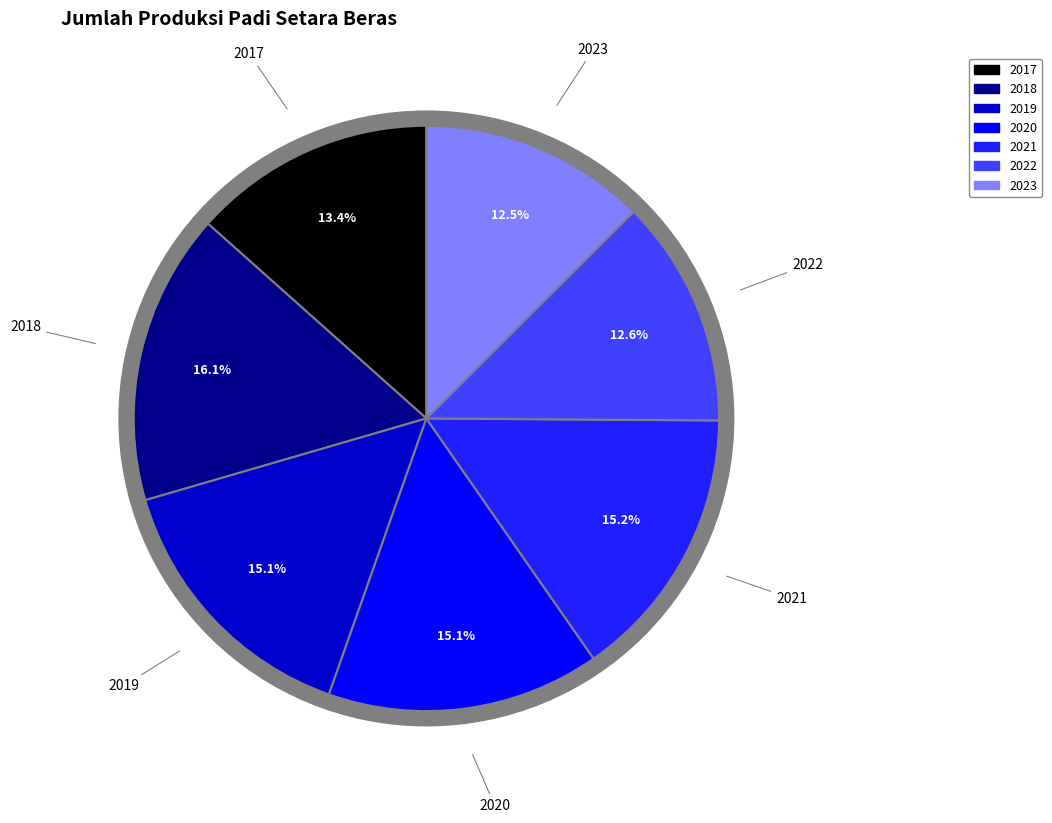

Which slice is the largest?

2018